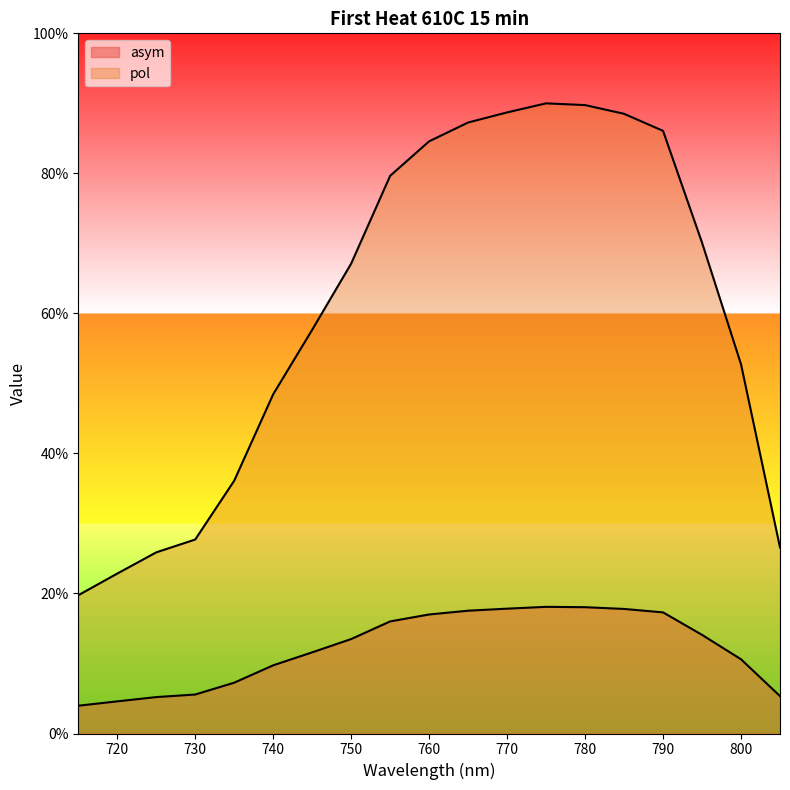

True or false: pol and asym intersect in this chart.

False